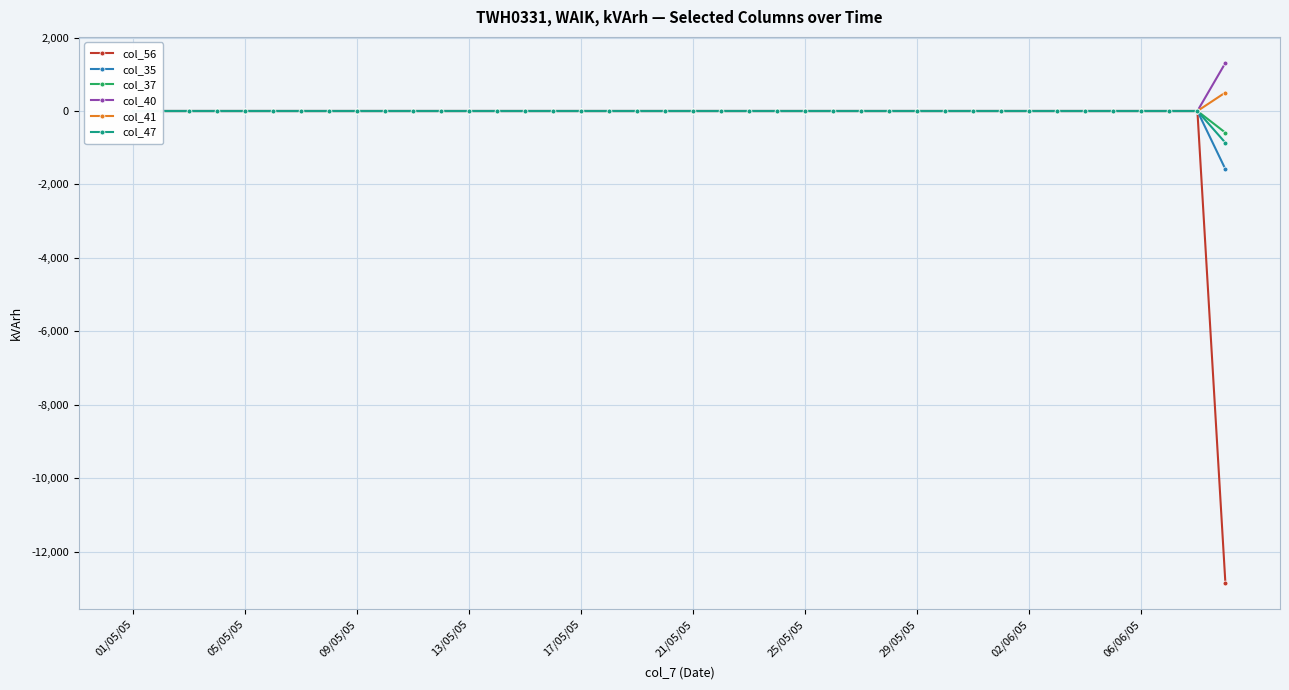

What is the maximum value shown in the chart?

1310